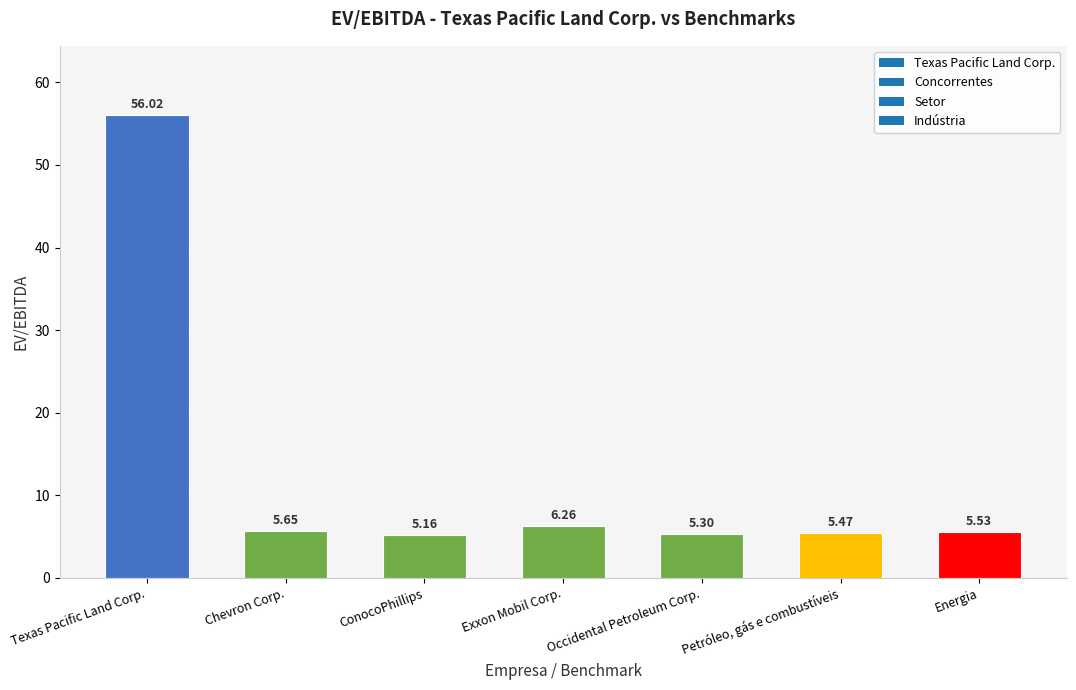

Which has a higher value, ConocoPhillips or Occidental Petroleum Corp.?

Occidental Petroleum Corp.